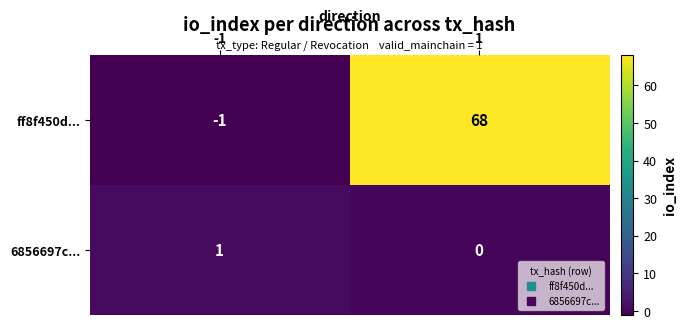

At -1, list the series in order from smallest to largest.

ff8f450d..., 6856697c...